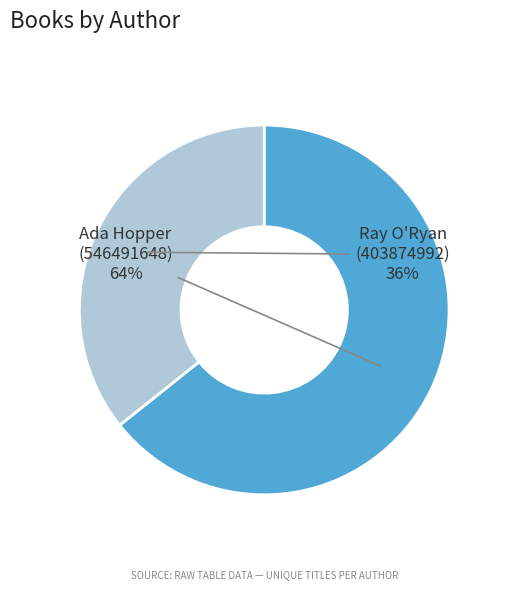

Is there a majority slice in this chart?

Yes